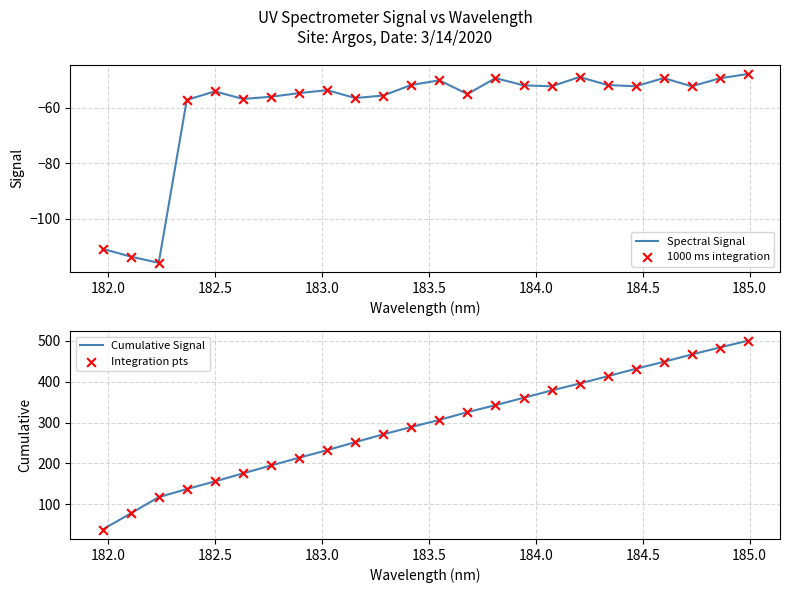

Which series contains the highest Y value?

Cumulative Signal